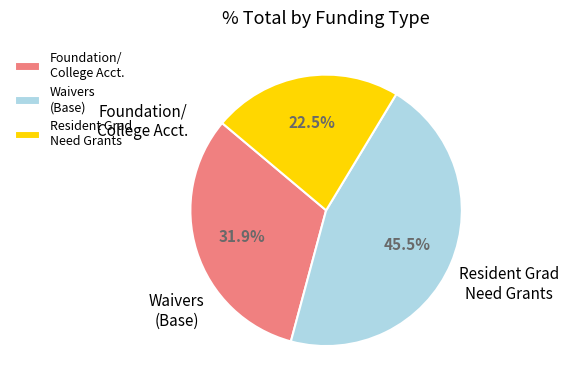

Which category has the smallest portion of the pie?

Resident Grad Need Grants